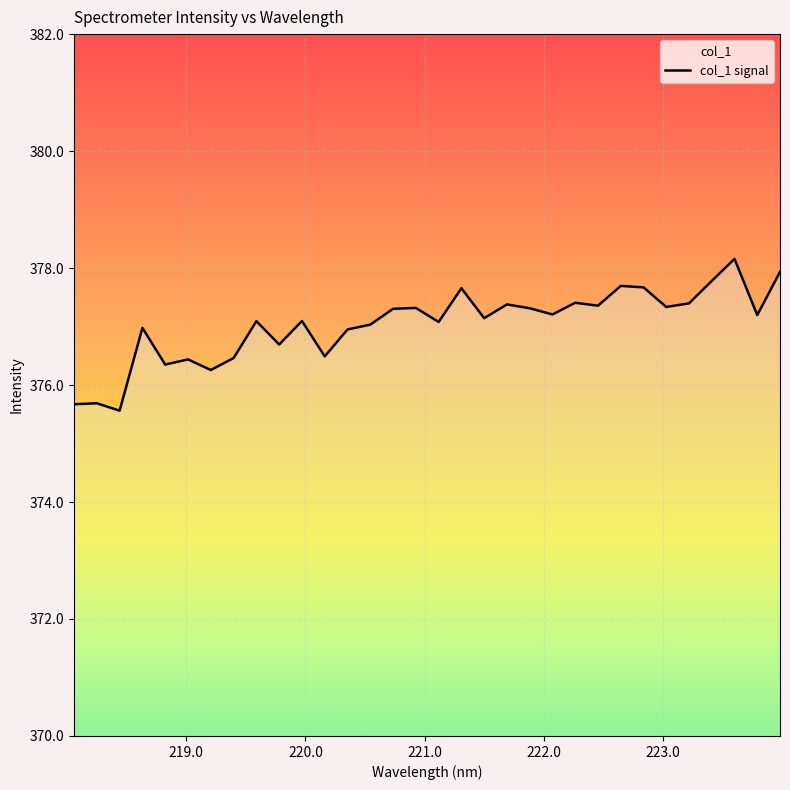

What is the maximum value shown in the chart?

378.2